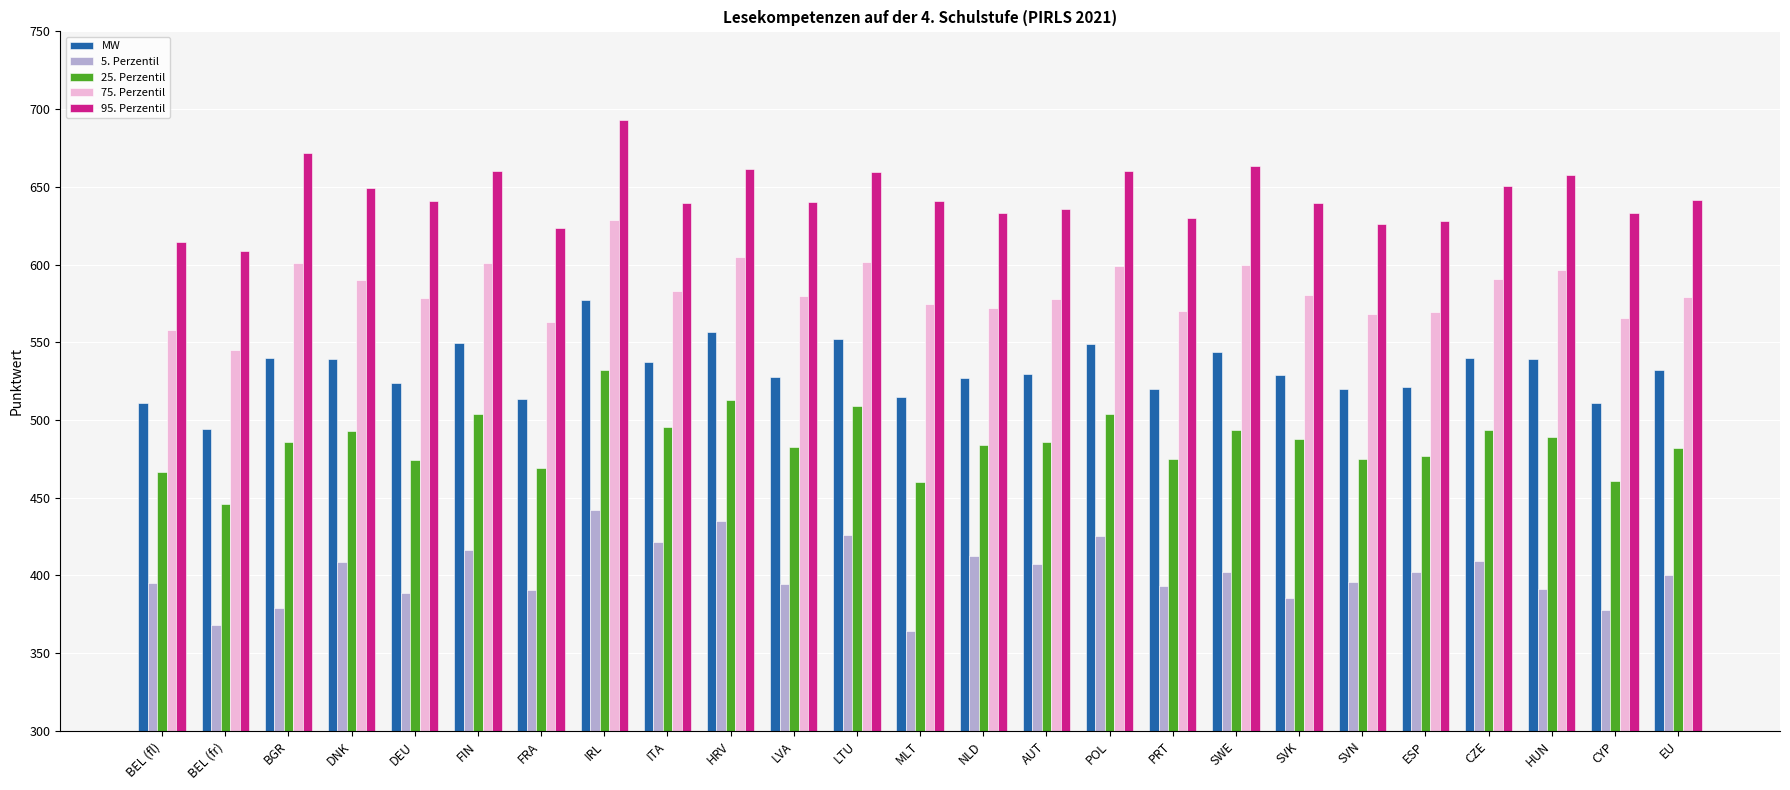

What is the difference between the maximum and minimum values in the 5. Perzentil series?

77.8